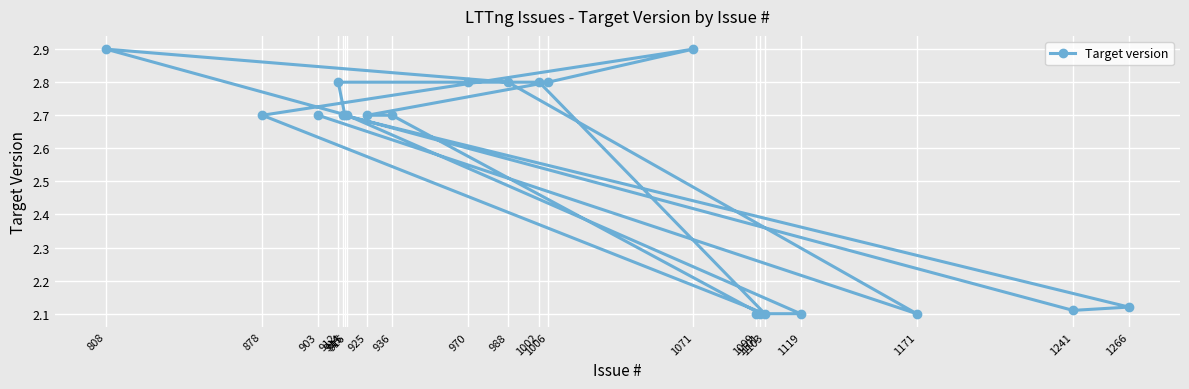

The value at 915 is 0.9. True or false?

False